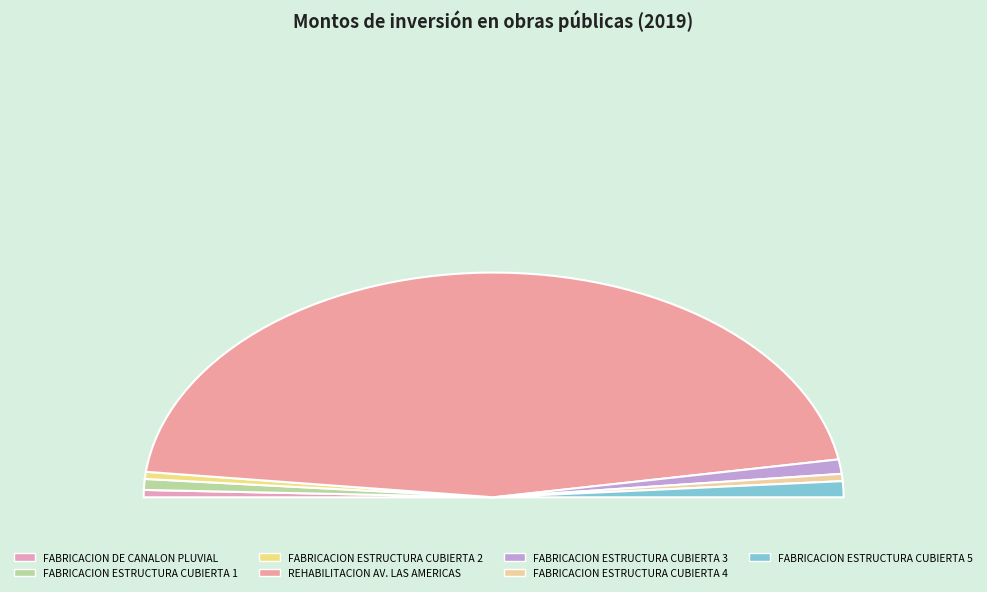

To the nearest percent, what portion does FABRICACION ESTRUCTURA CUBIERTA 2 represent?

1%